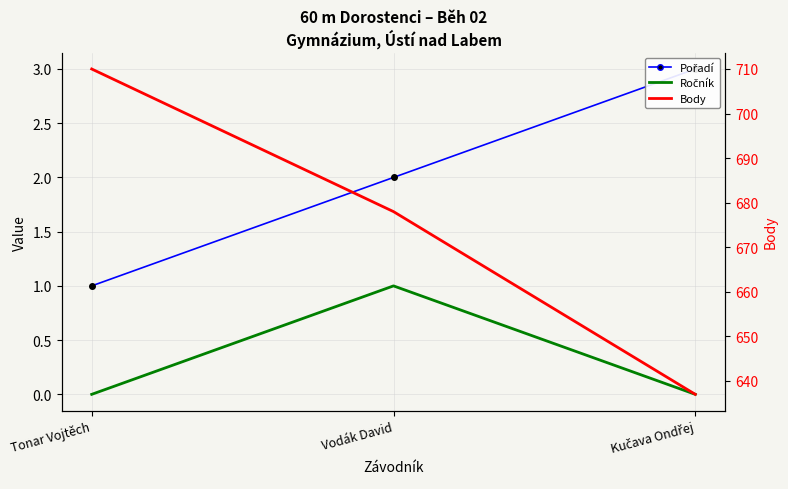

Which label corresponds to the smallest value in the chart?

Tonar Vojtěch